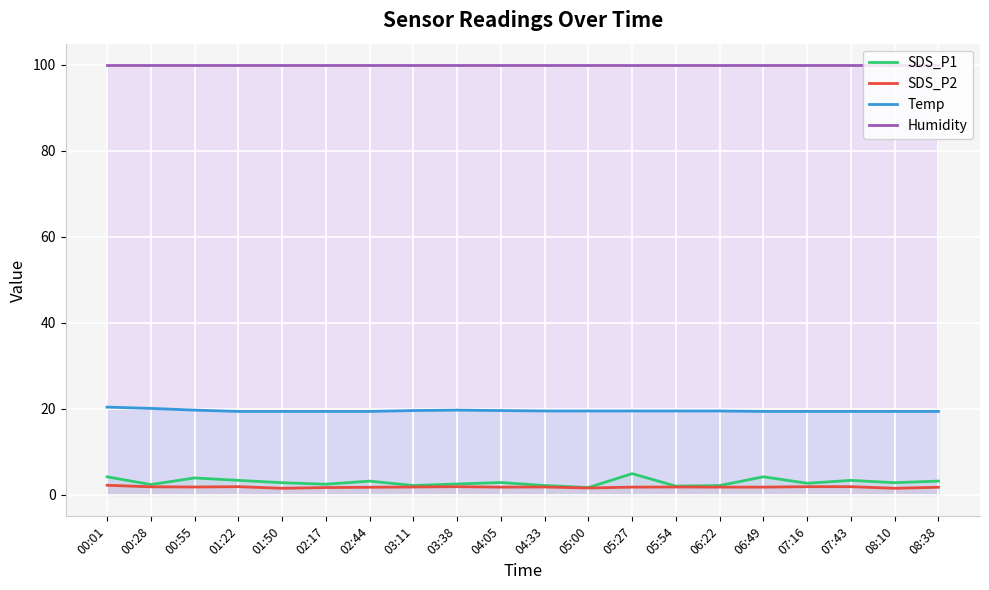

What is the label of the 19th point from the right?

00:28